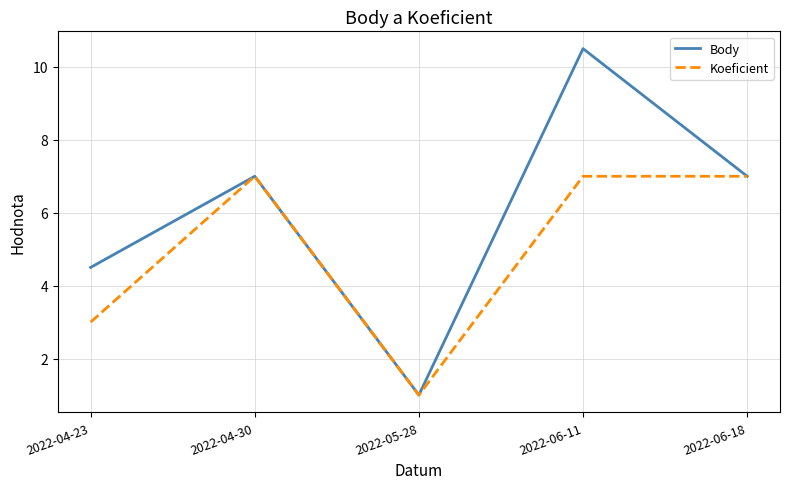

The Body series shows 4.5 at 2022-04-23. True or false?

True